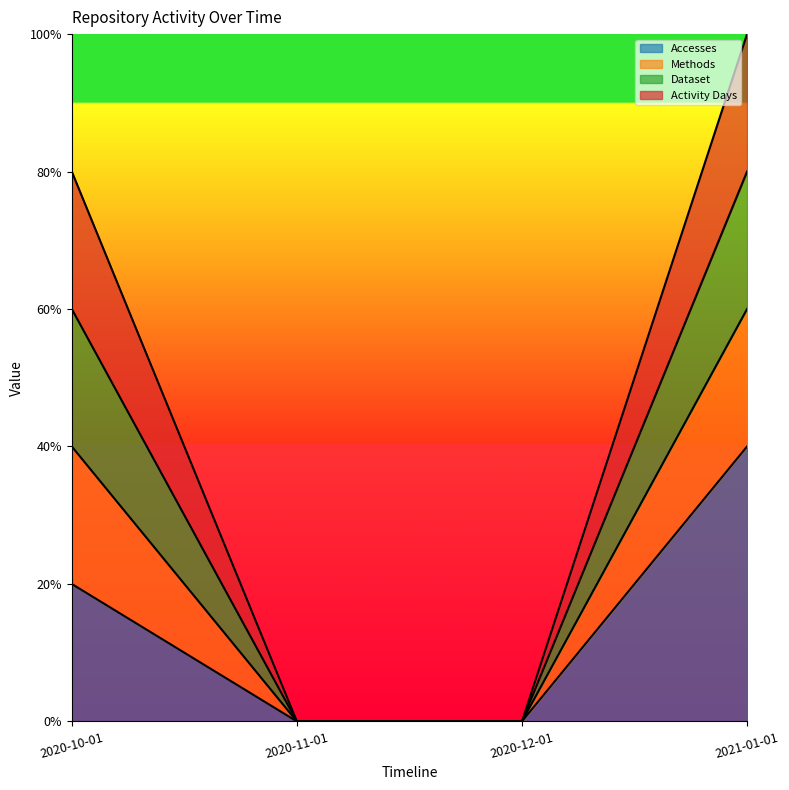

True or false: Accesses has more than 1 points higher than both neighbors.

False